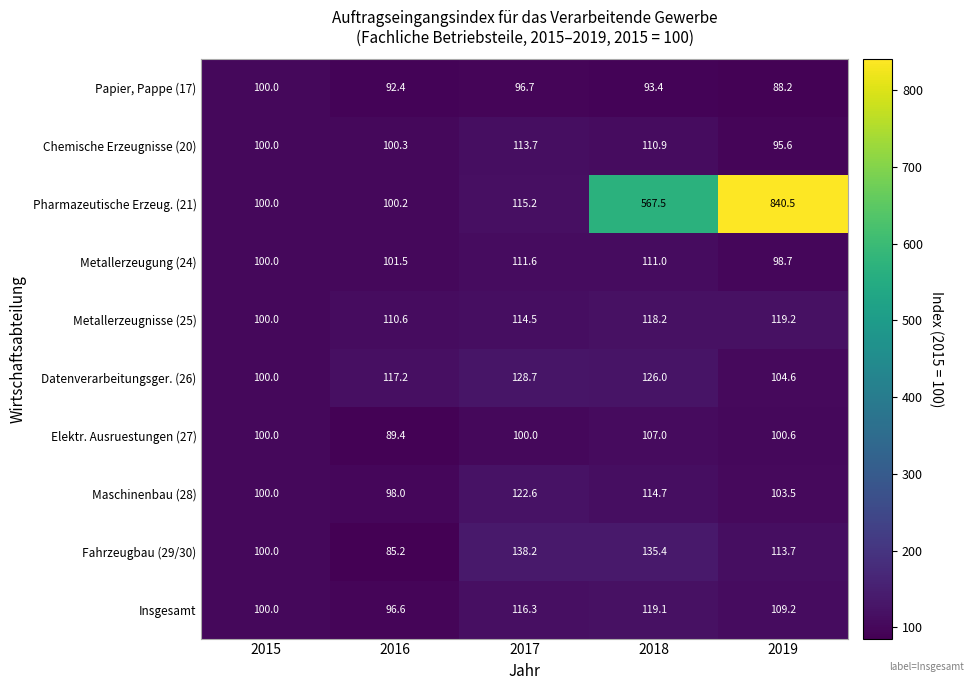

What value does the Metallerzeugnisse (25) series have at 2017?

114.5